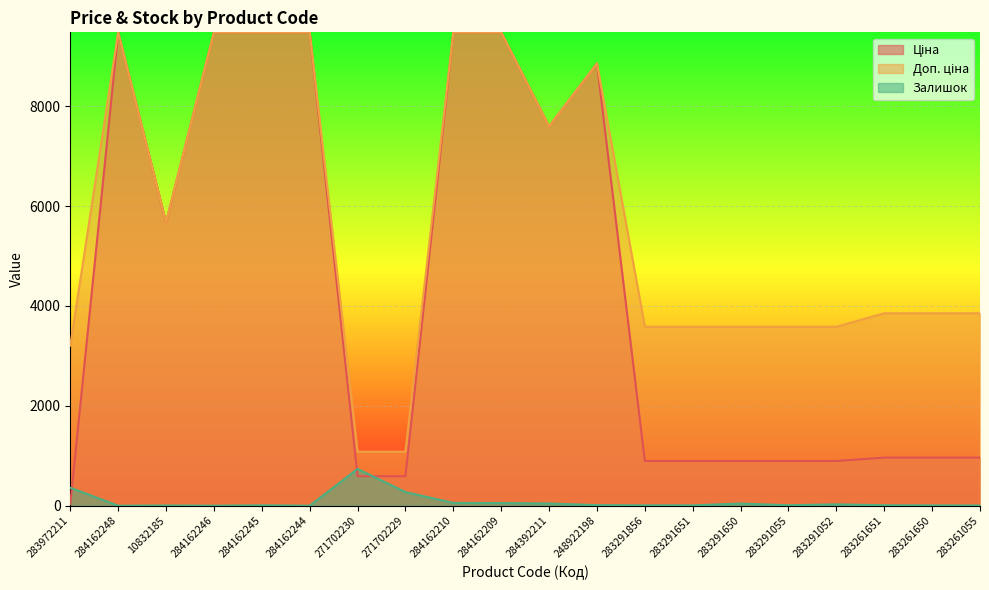

What is the difference between the second highest and second lowest values in the Ціна series?

8890.2